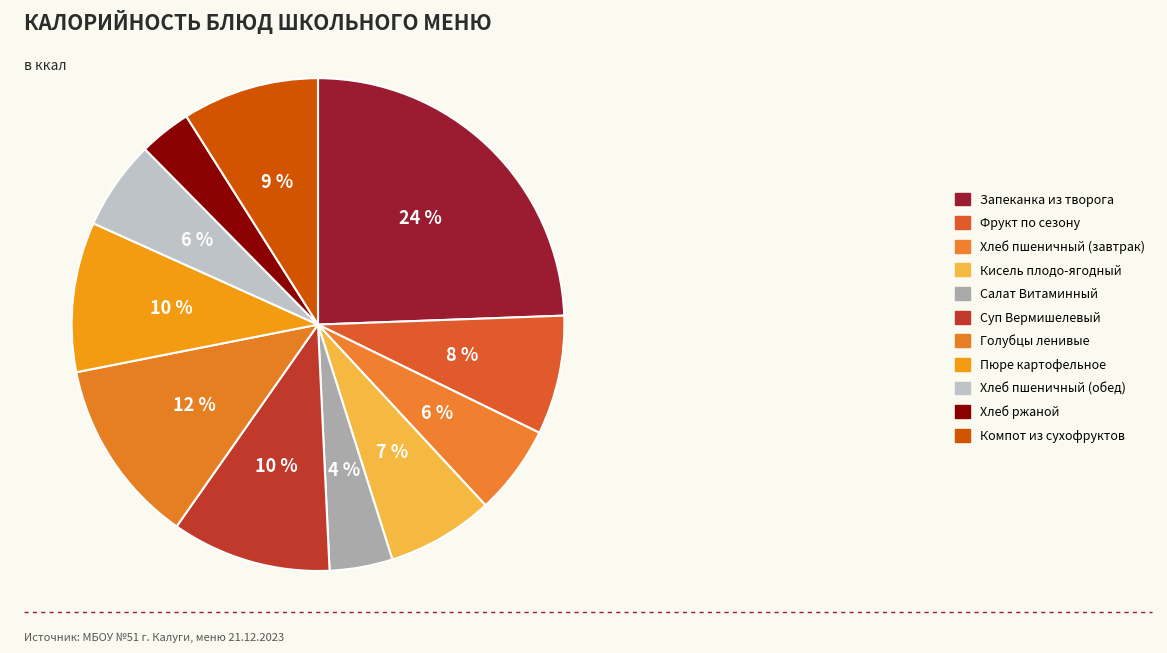

Count the number of slices in the pie.

11